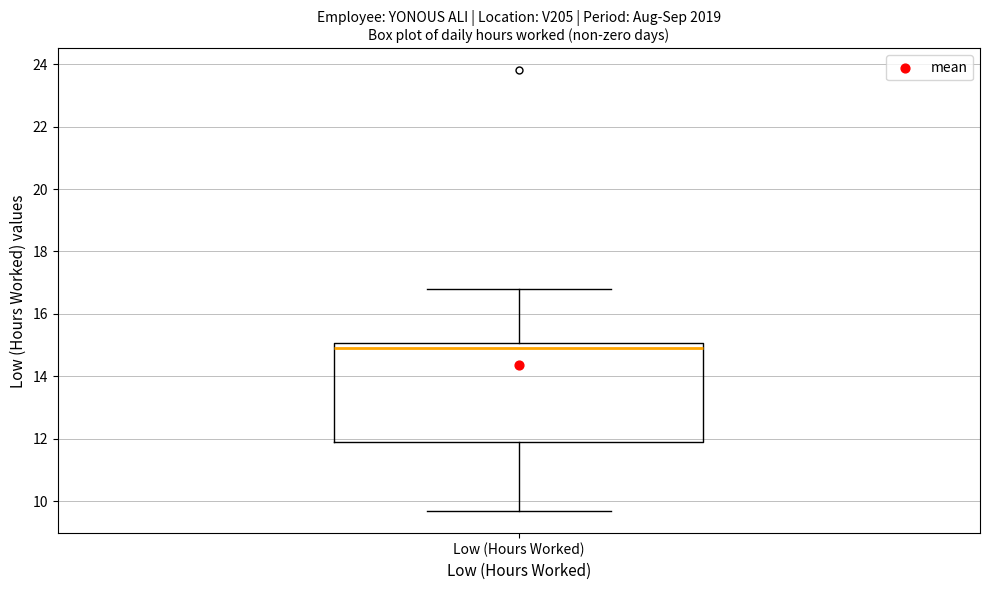

Read this box plot against the y-axis: the position of the median line, the range covered by the box, and the ends of both whiskers. The values are not printed on the chart, so give them approximately, as read against the axis.

median 15.0 (just below the box's upper edge), box 11.8 to 15.0, whiskers 9.6 to 16.8